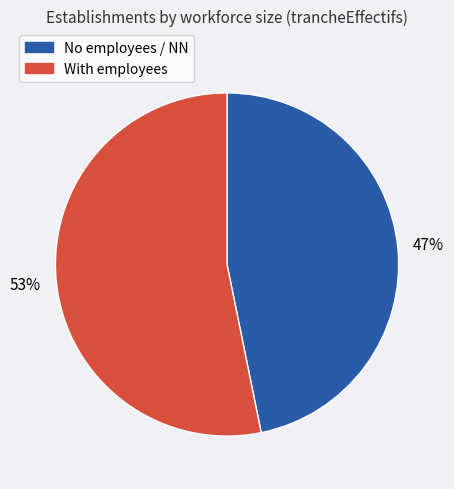

To the nearest percent, what is the average slice percentage?

50%